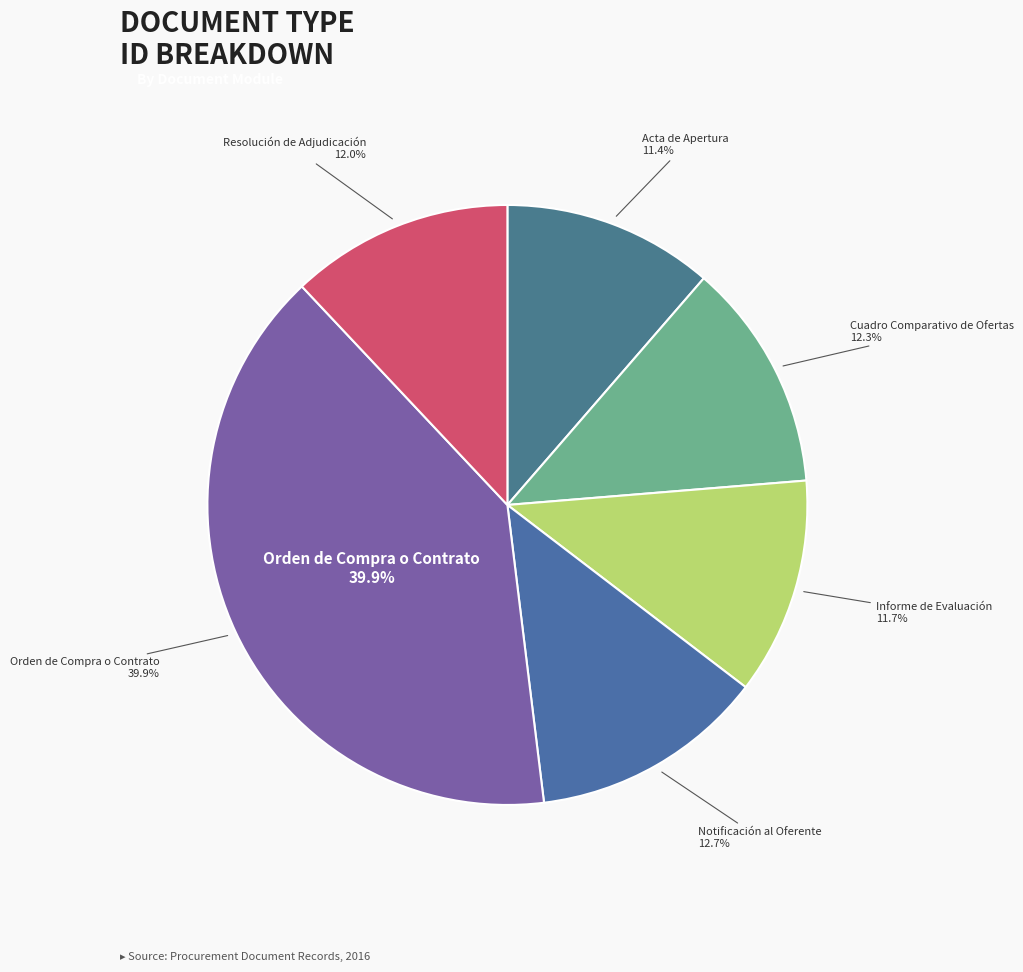

What percentage is the Notificación al Oferente slice, to the nearest percent?

13%